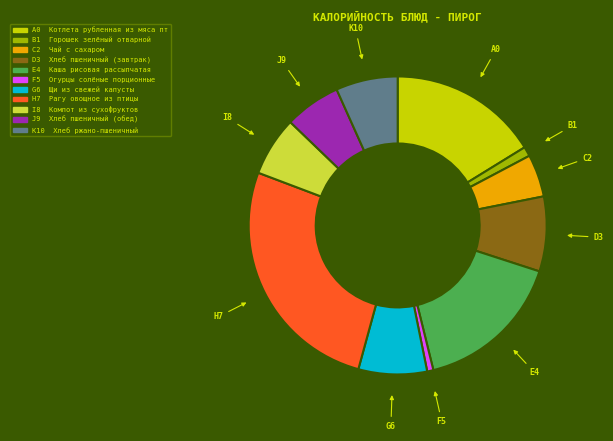

Is there a majority slice in this chart?

No